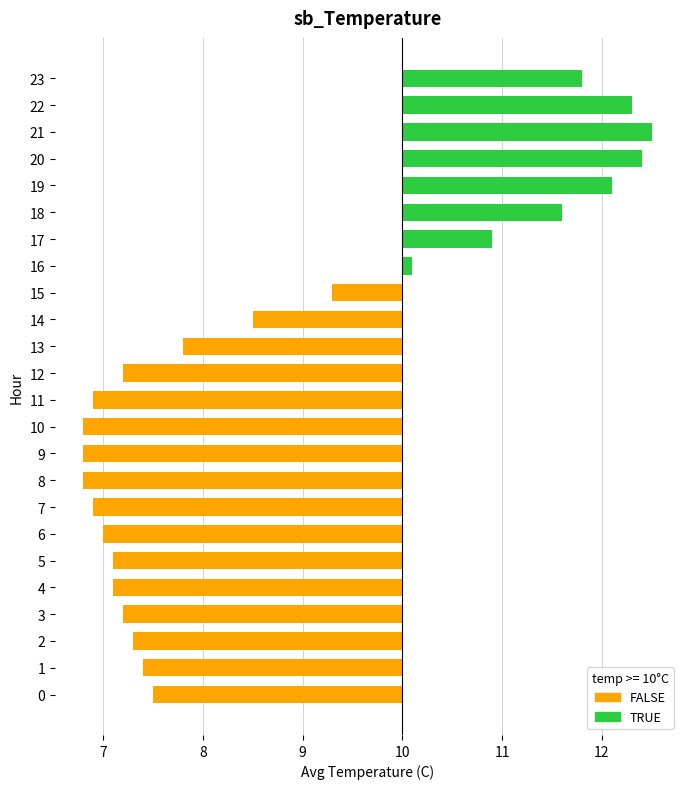

How many values exceed -2?

10